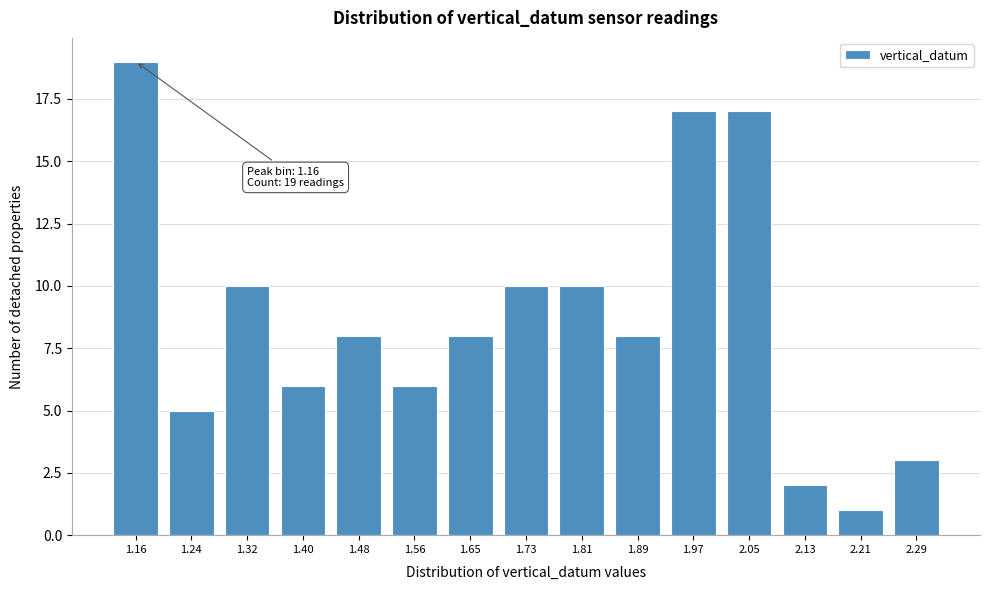

Reading right to left, transcribe all the data shown in this chart.

3	1	2	17	17	8	10	10	8	6	8	6	10	5	19